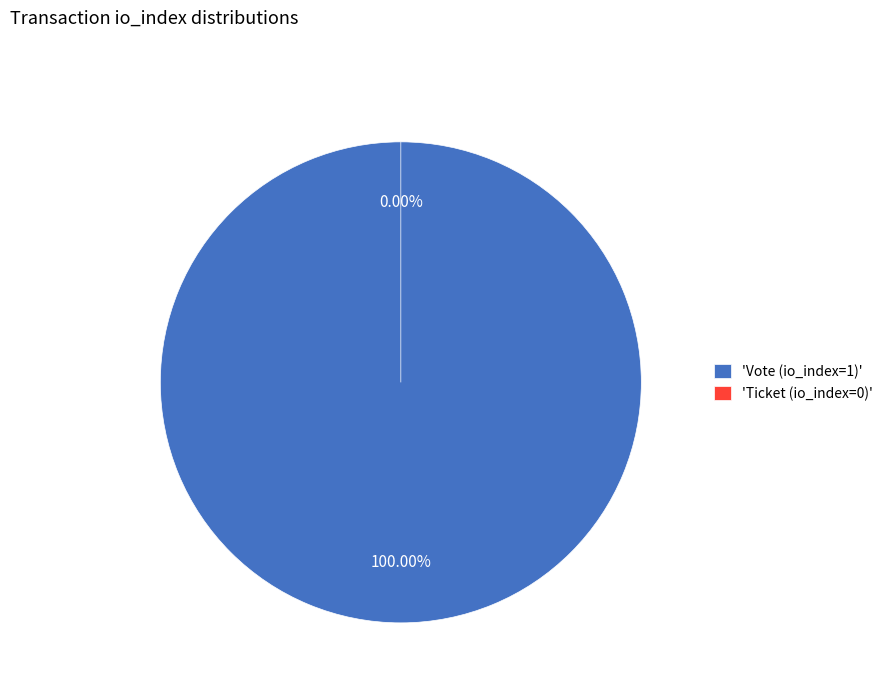

True or false: Vote (io_index=1) accounts for 99% of the total.

False